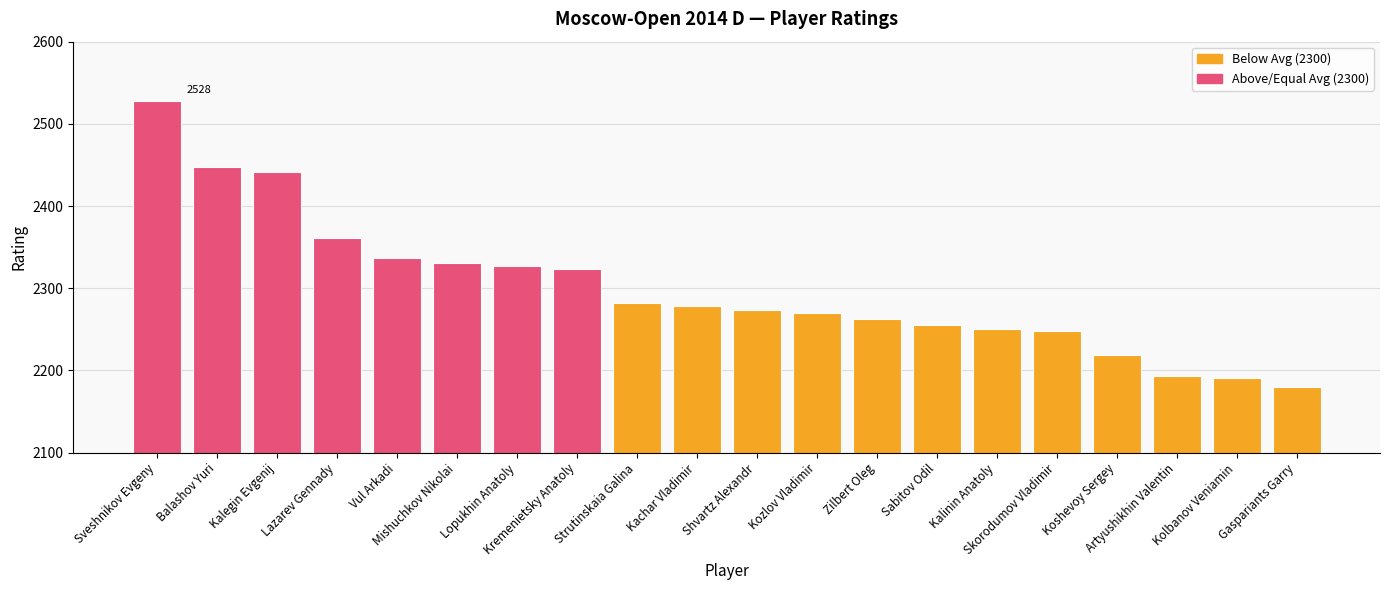

What position from the left is Skorodumov Vladimir?

16